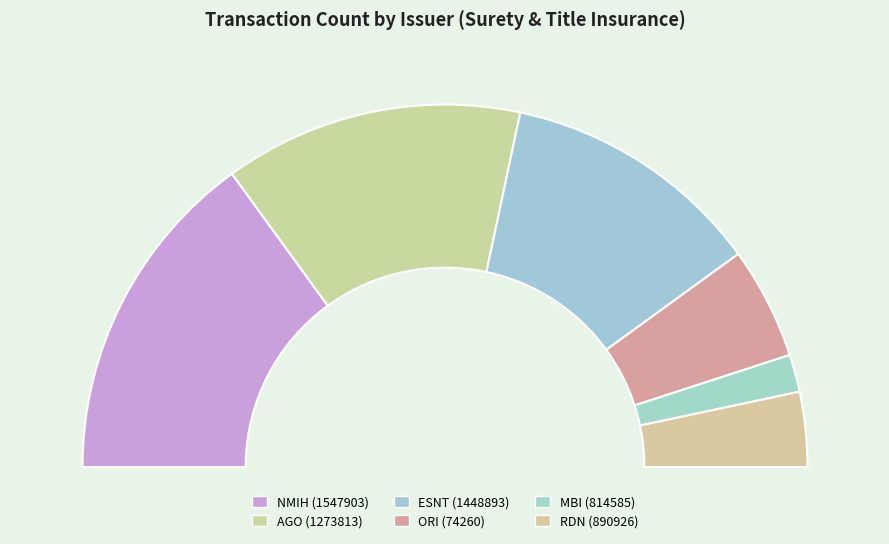

To the nearest percent, what is the difference between the largest and smallest slice percentages?

27%